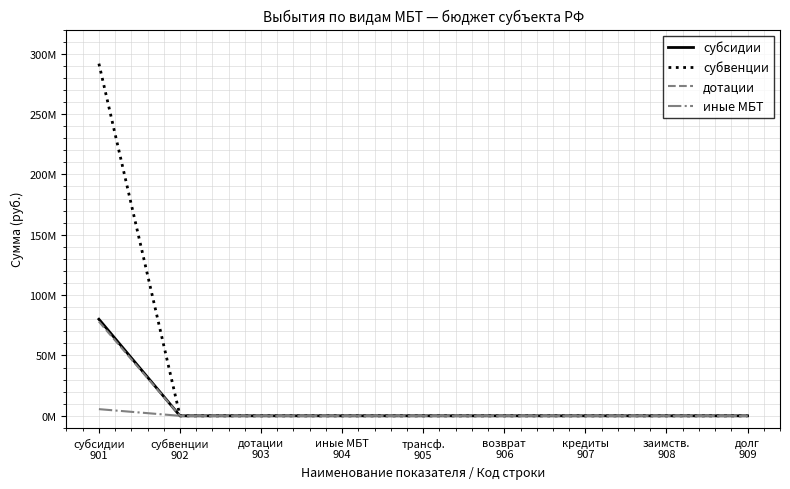

Reading right to left, transcribe all the data shown in this chart.

субсидии: 0.0	0.0	0.0	0.0	0.0	0.0	0.0	0.0	80026991.4
субвенции: 0.0	0.0	0.0	0.0	0.0	0.0	0.0	0.0	291758293.8
дотации: 0.0	0.0	0.0	0.0	0.0	0.0	0.0	0.0	78079581.8
иные МБТ: 0.0	0.0	0.0	0.0	0.0	0.0	0.0	0.0	5535646.3